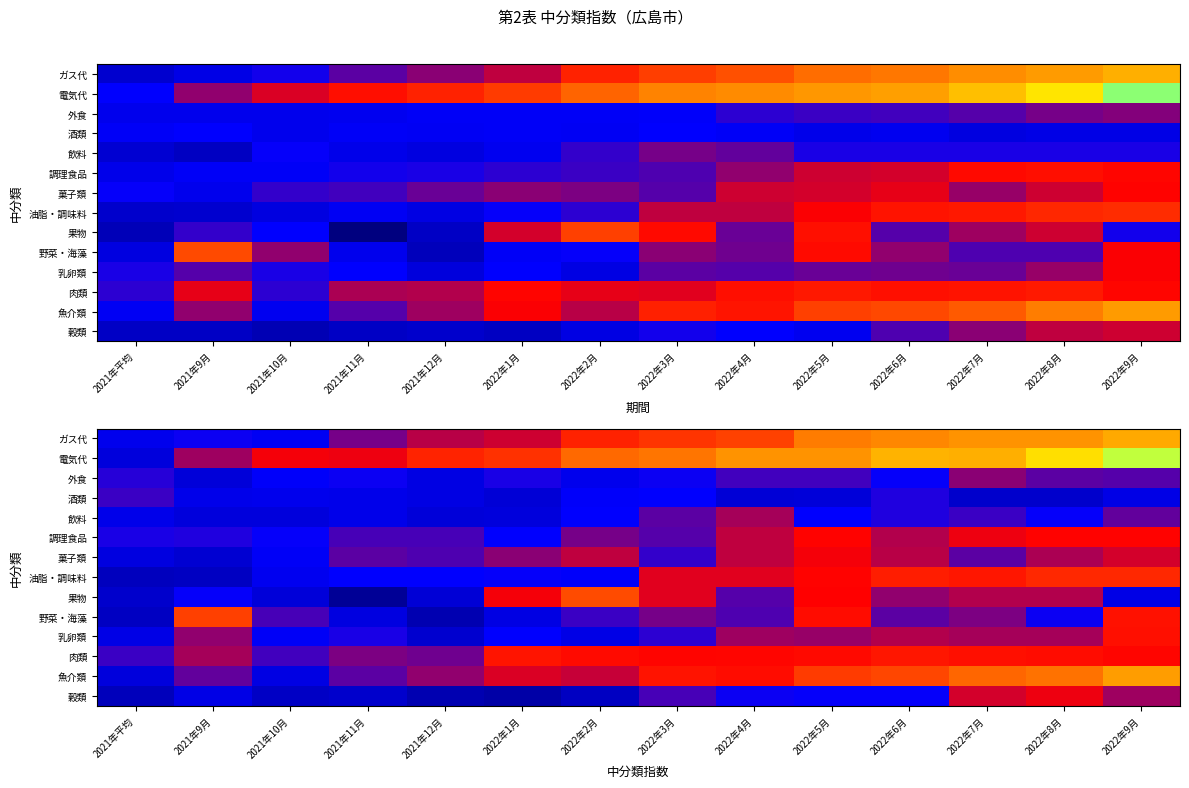

What is the total value across all series at 2021年平均?

1403.2